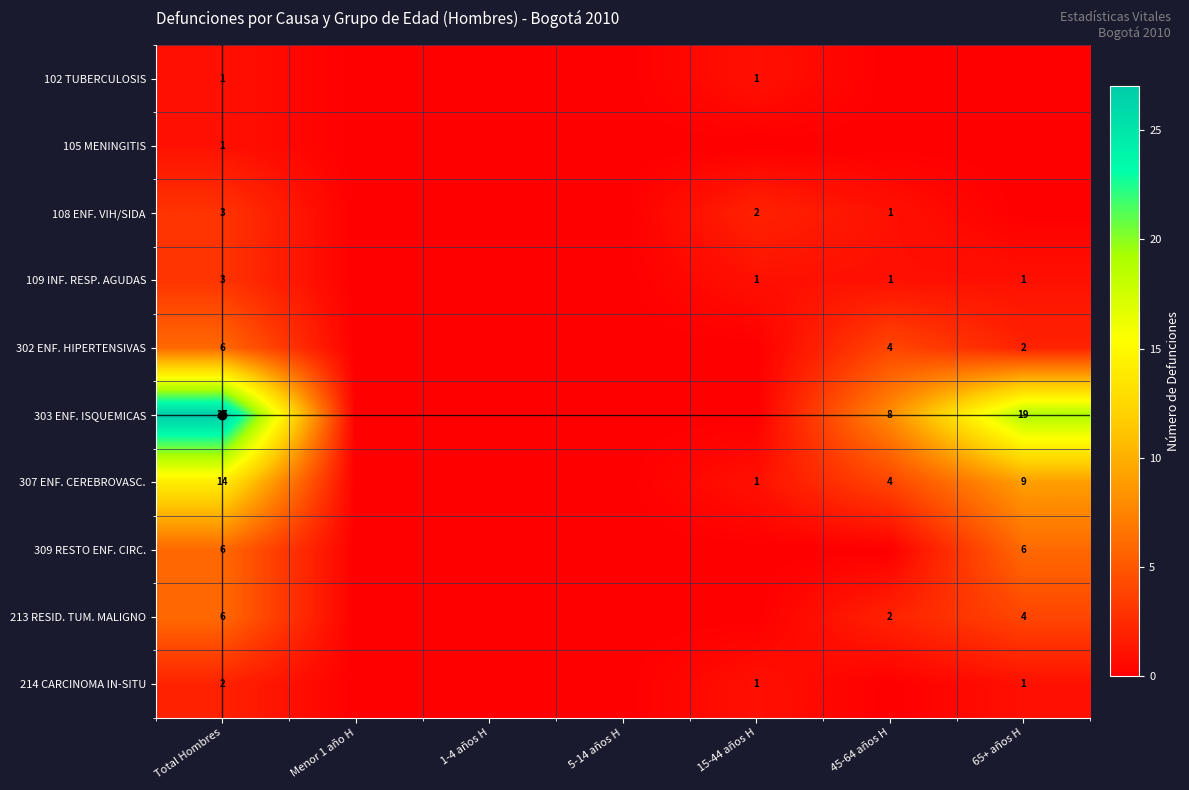

What is the difference between the highest and lowest values at Total Hombres?

26